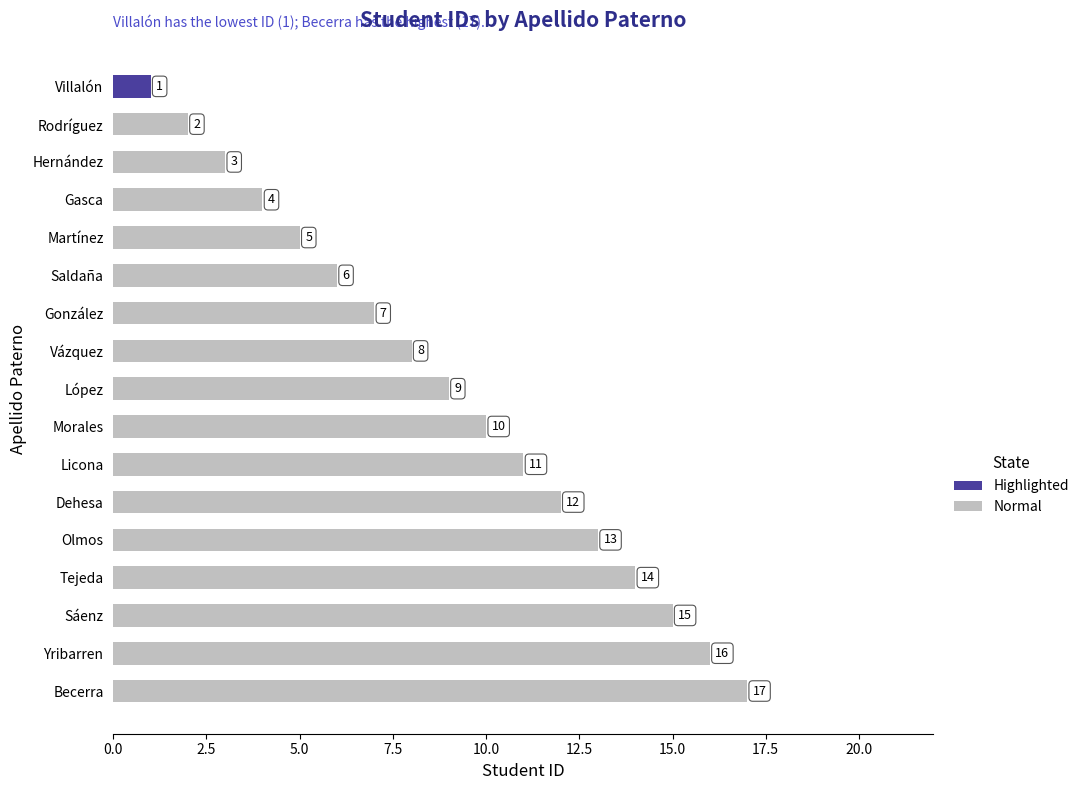

What is the value of the 2nd bar from the top?

2